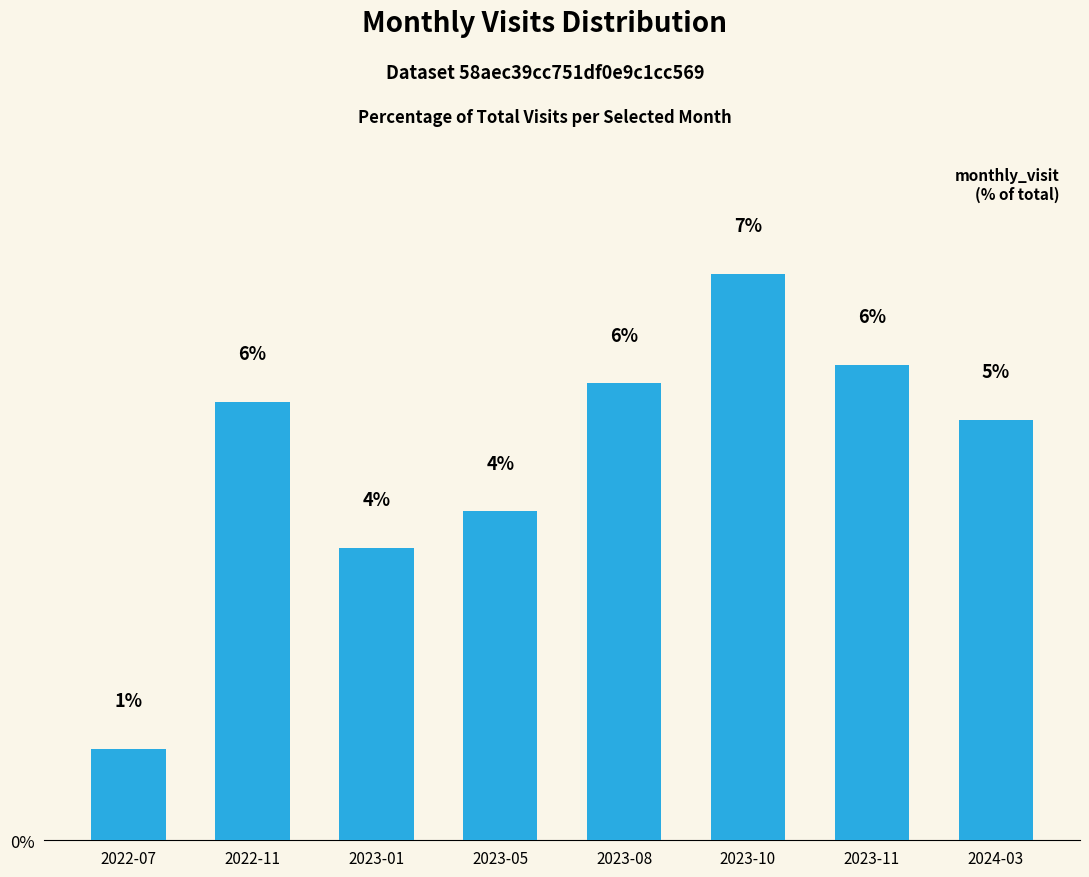

Does the chart contain any negative values?

No